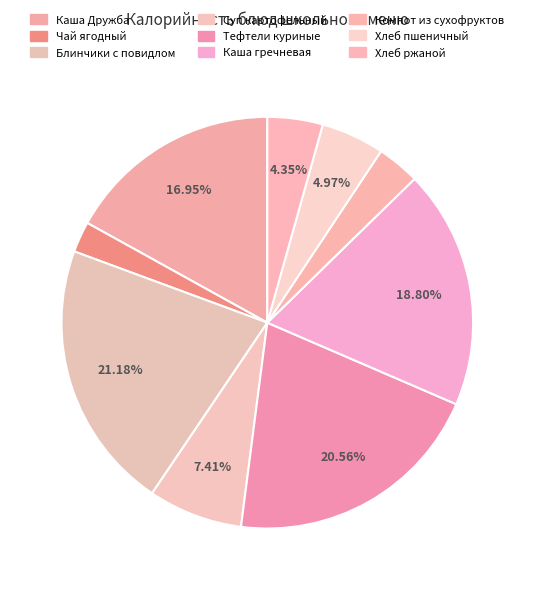

Is there any slice that represents more than half of the pie?

No